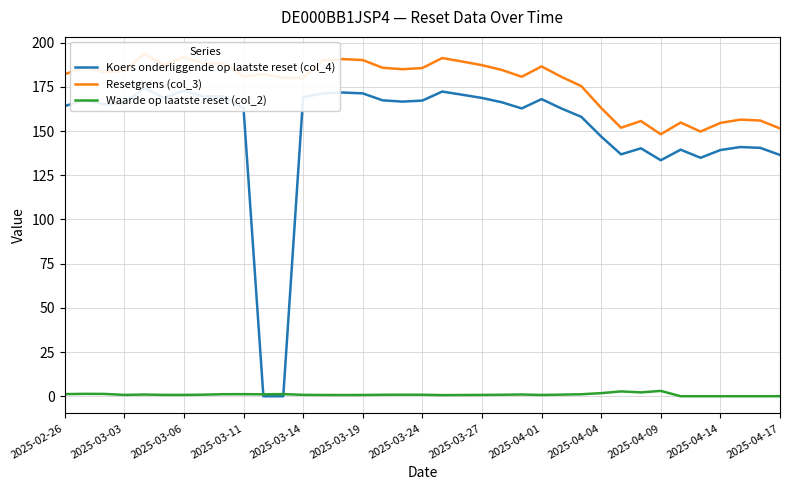

The Waarde op laatste reset (col_2) series shows 0.8 at 2025-03-27. True or false?

True